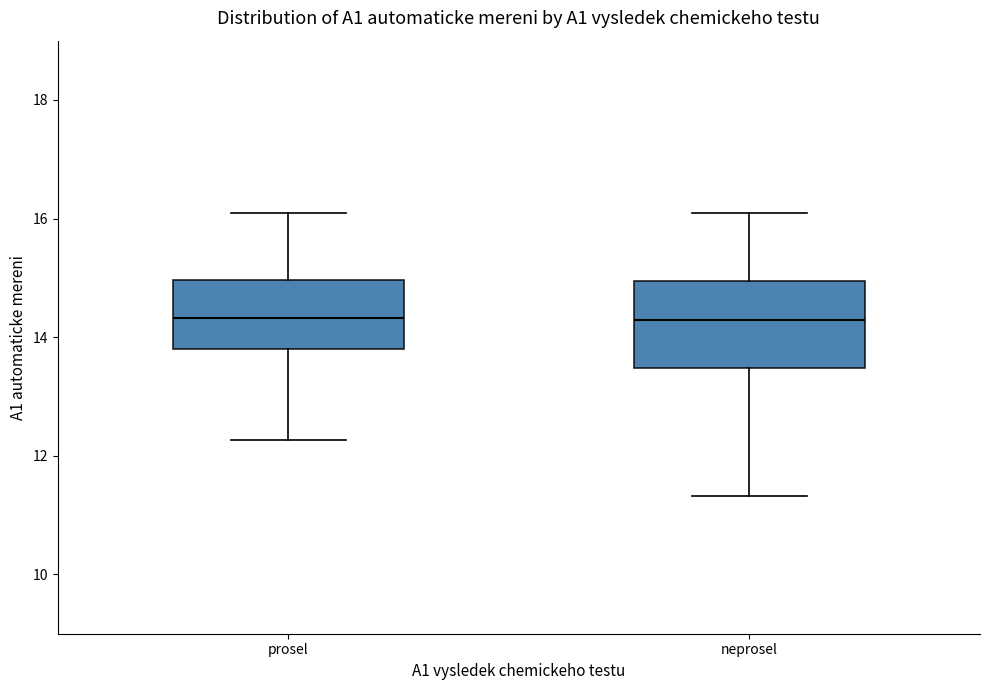

Comparing the boxes themselves (not the whiskers), which one is the tallest?

neprosel